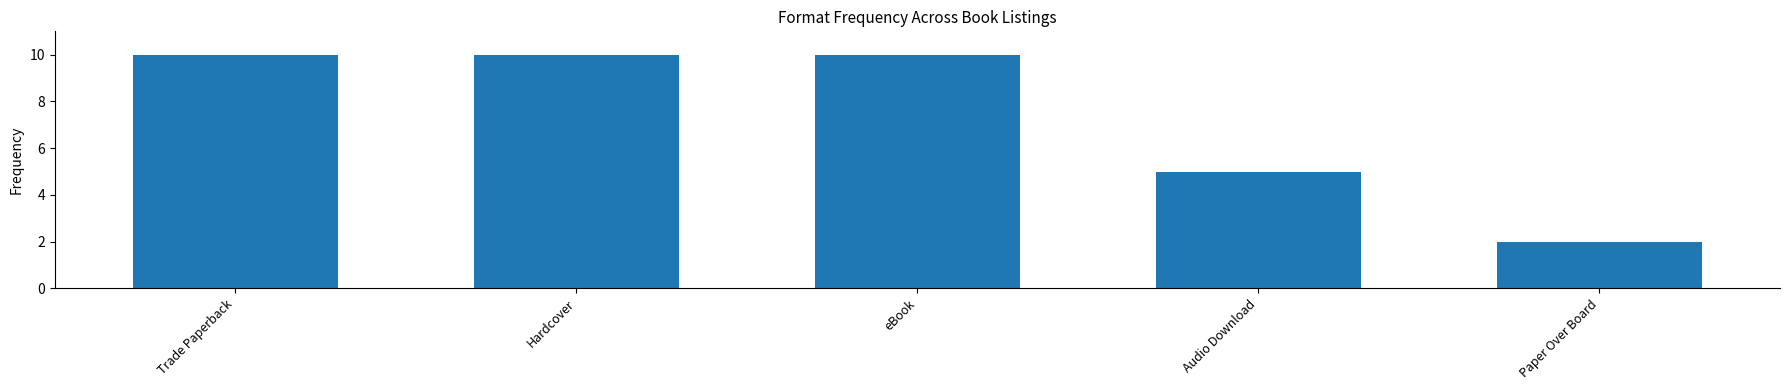

Which category has the lowest value across all series?

Paper Over Board